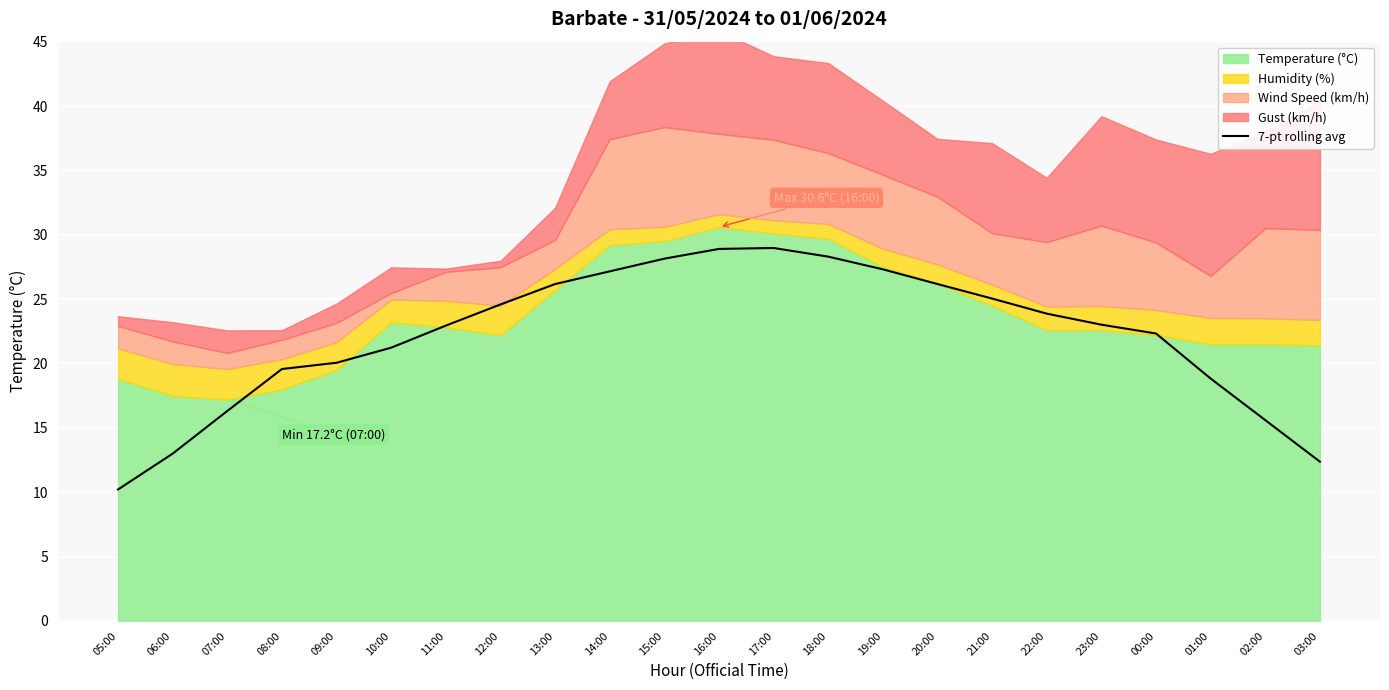

What is the maximum value for 7-pt rolling avg?

29.0